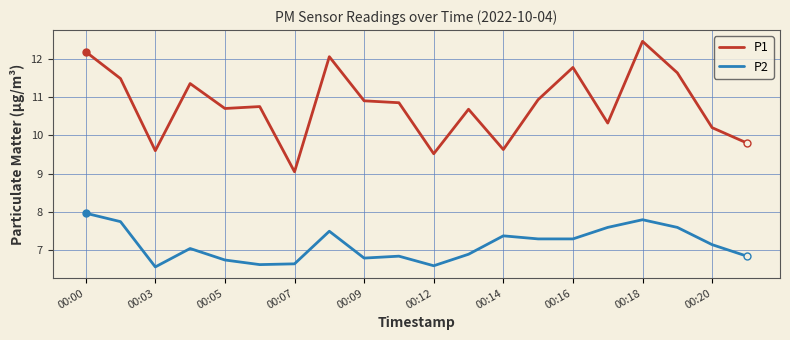

What is the smallest value displayed?

6.6